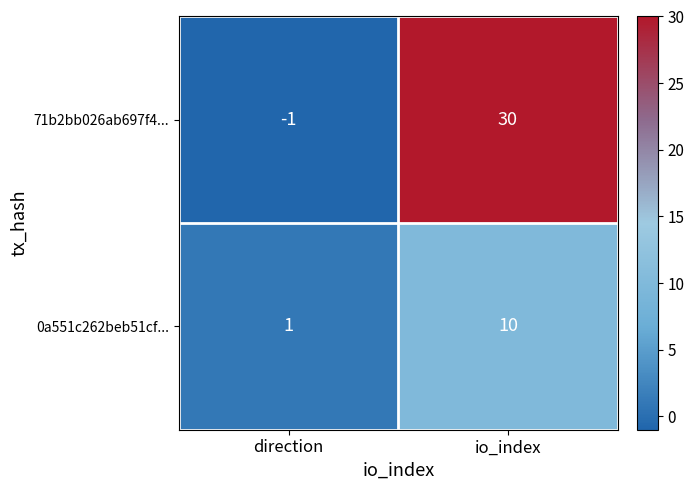

Reading left to right, transcribe all the data shown in this chart.

71b2bb026ab697f4...: direction=-1	io_index=30
0a551c262beb51cf...: direction=1	io_index=10